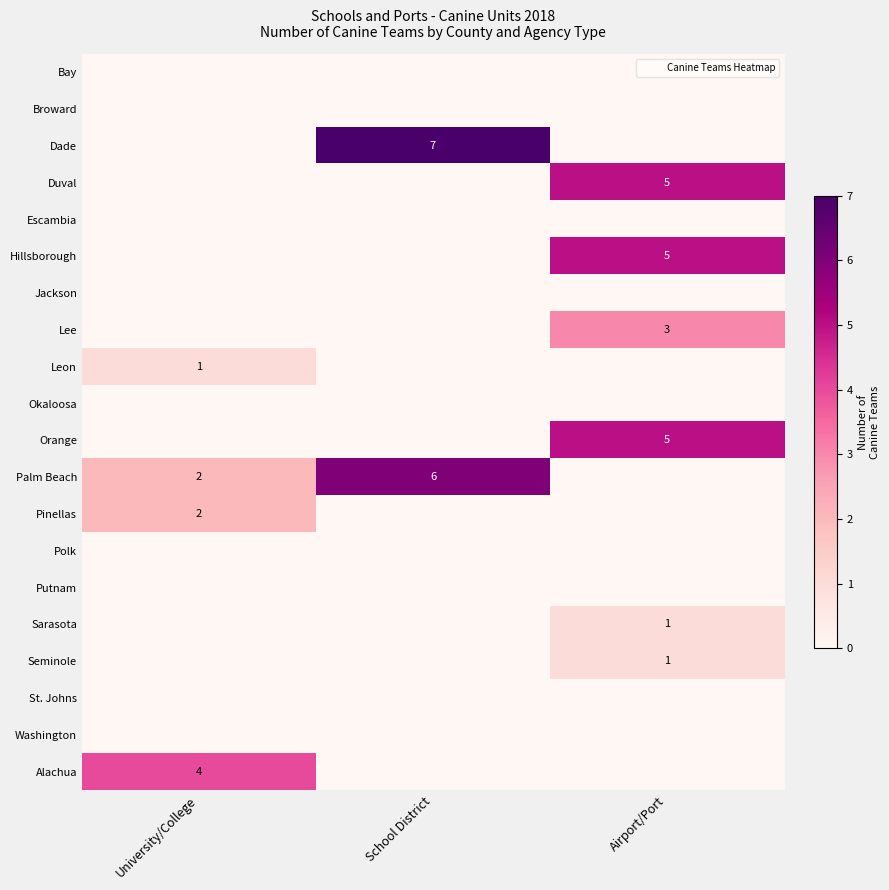

How many data points in Palm Beach are less than 2?

1